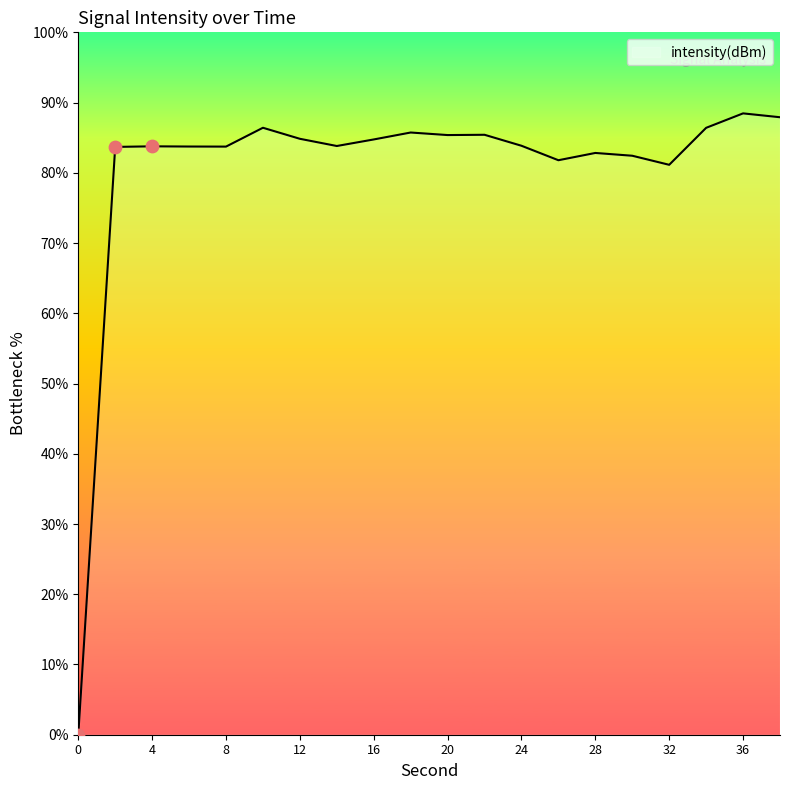

What is the maximum value shown in the chart?

88.5